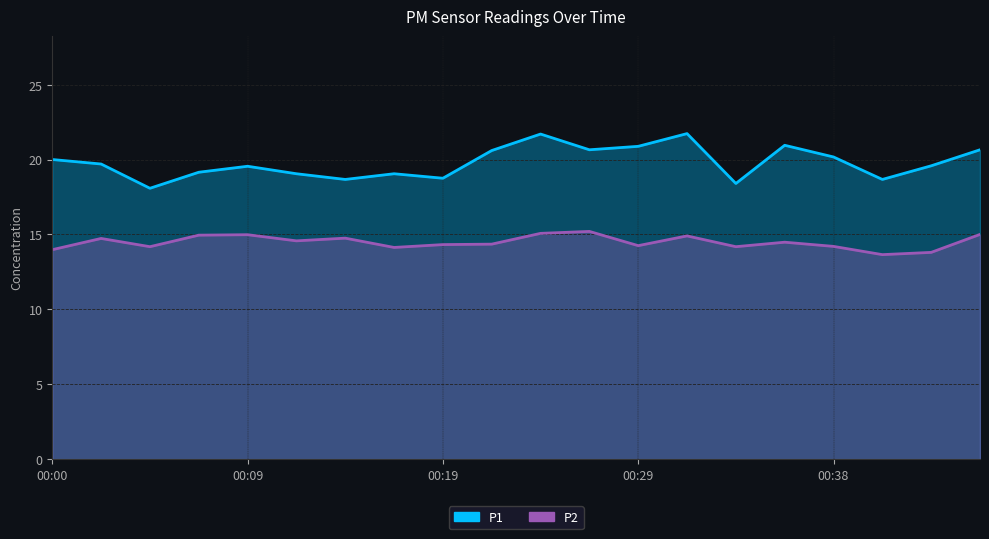

What is the difference between the maximum and minimum values in the P2 series?

1.5